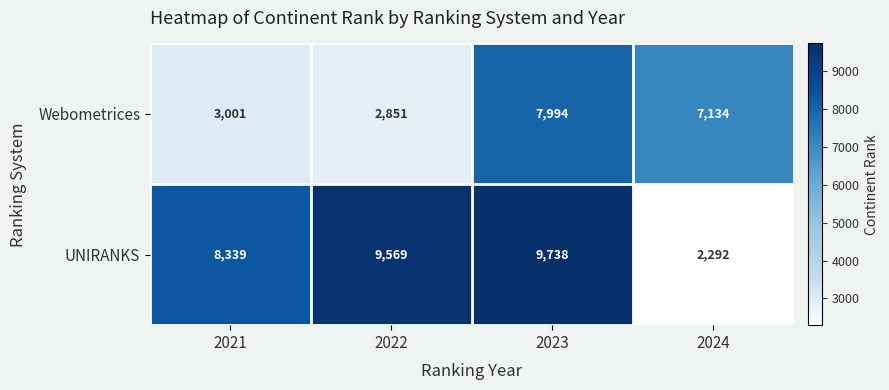

What is the sum of all Webometrices values?

20980